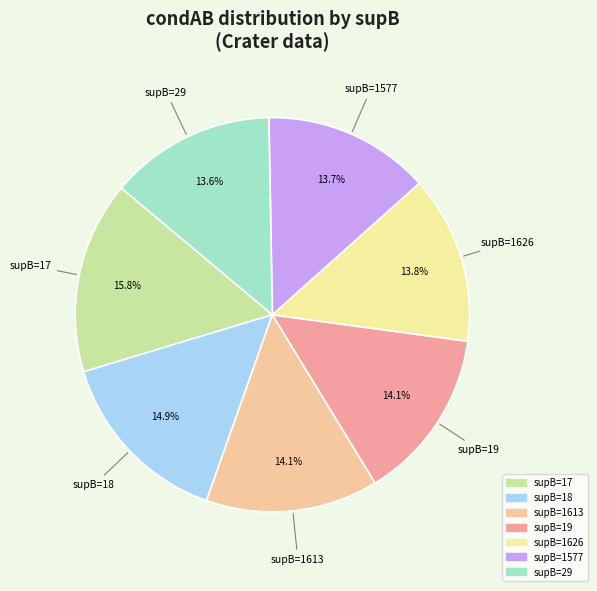

What is the largest slice in the pie chart?

supB=17